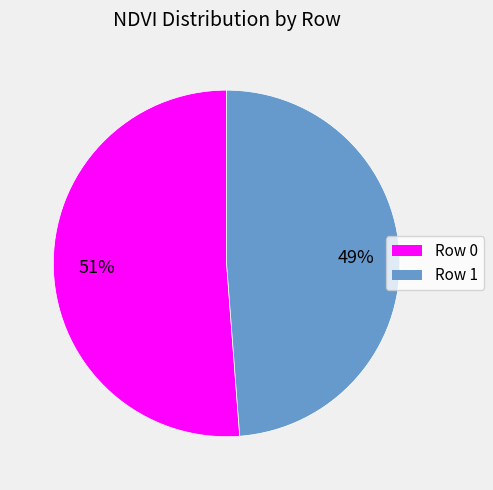

To the nearest percent, what is the difference between the largest and smallest slice percentages?

2%